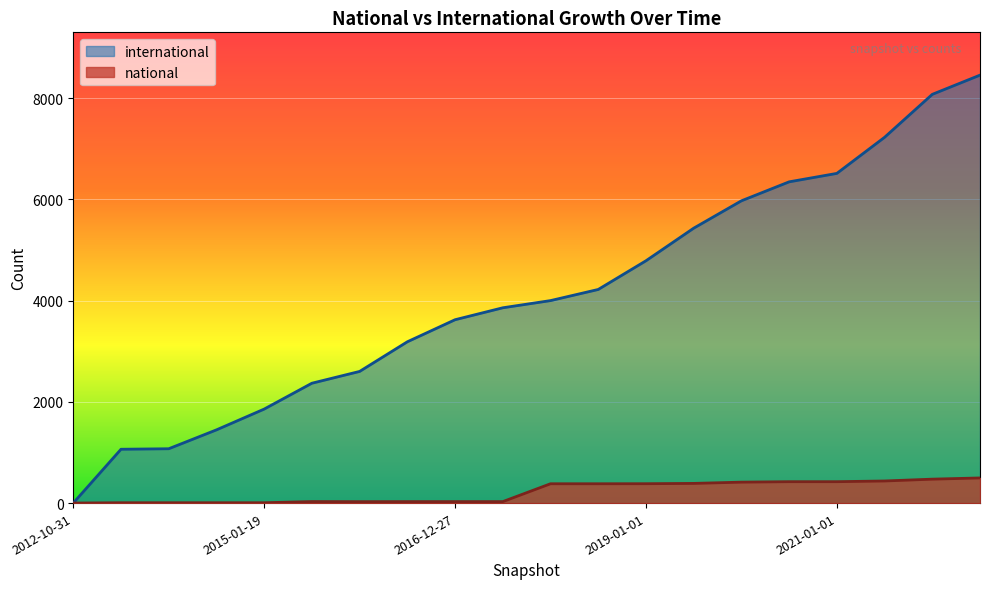

What is the total value across all series at 2016-07-04?

3217